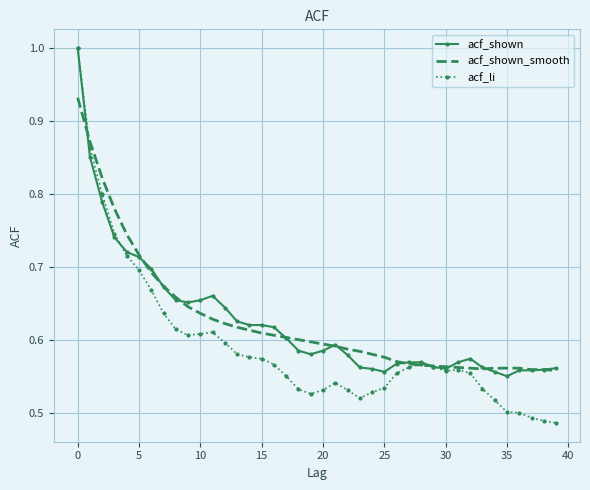

What is the greatest value displayed?

1.0